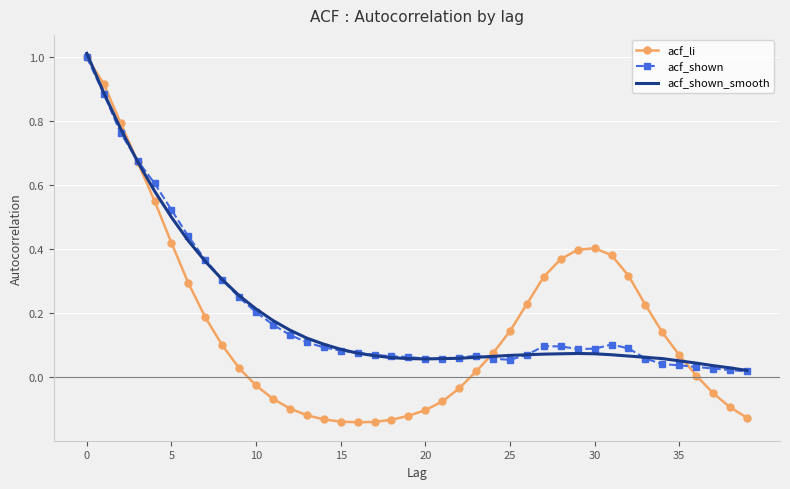

What are all the series names shown in the legend?

acf_li, acf_shown, acf_shown_smooth